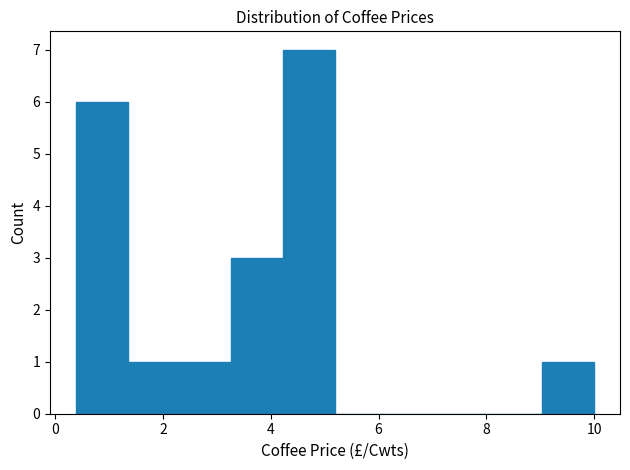

Which range on the x-axis has the tallest bar?

4.2 to 5.2